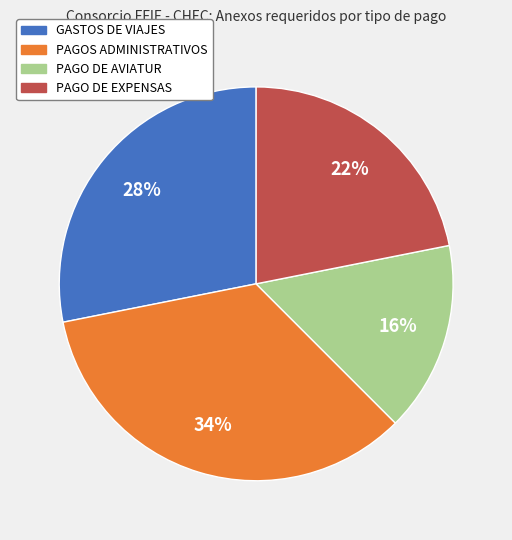

Approximately how many times larger is the value at PAGO DE EXPENSAS compared to GASTOS DE VIAJES?

0.8